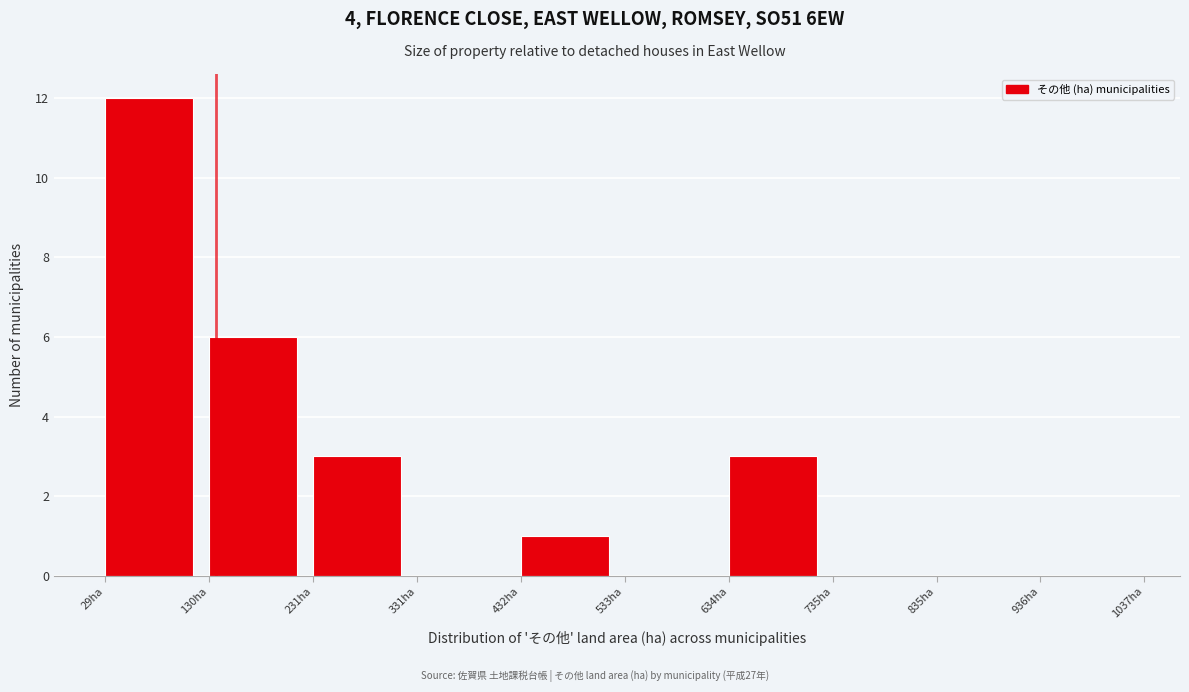

Reading left to right, list every bar in this chart as the range it spans on the x-axis followed by its height. Neither the bar edges nor the heights are printed on the chart, so give them approximately, as read against the axes.

20 to 140: 12
140 to 240: 6
240 to 340: 3
340 to 440: 0
440 to 540: 1
540 to 640: 0
640 to 740: 3
740 to 840: 0
840 to 940: 0
940 to 1040: 0